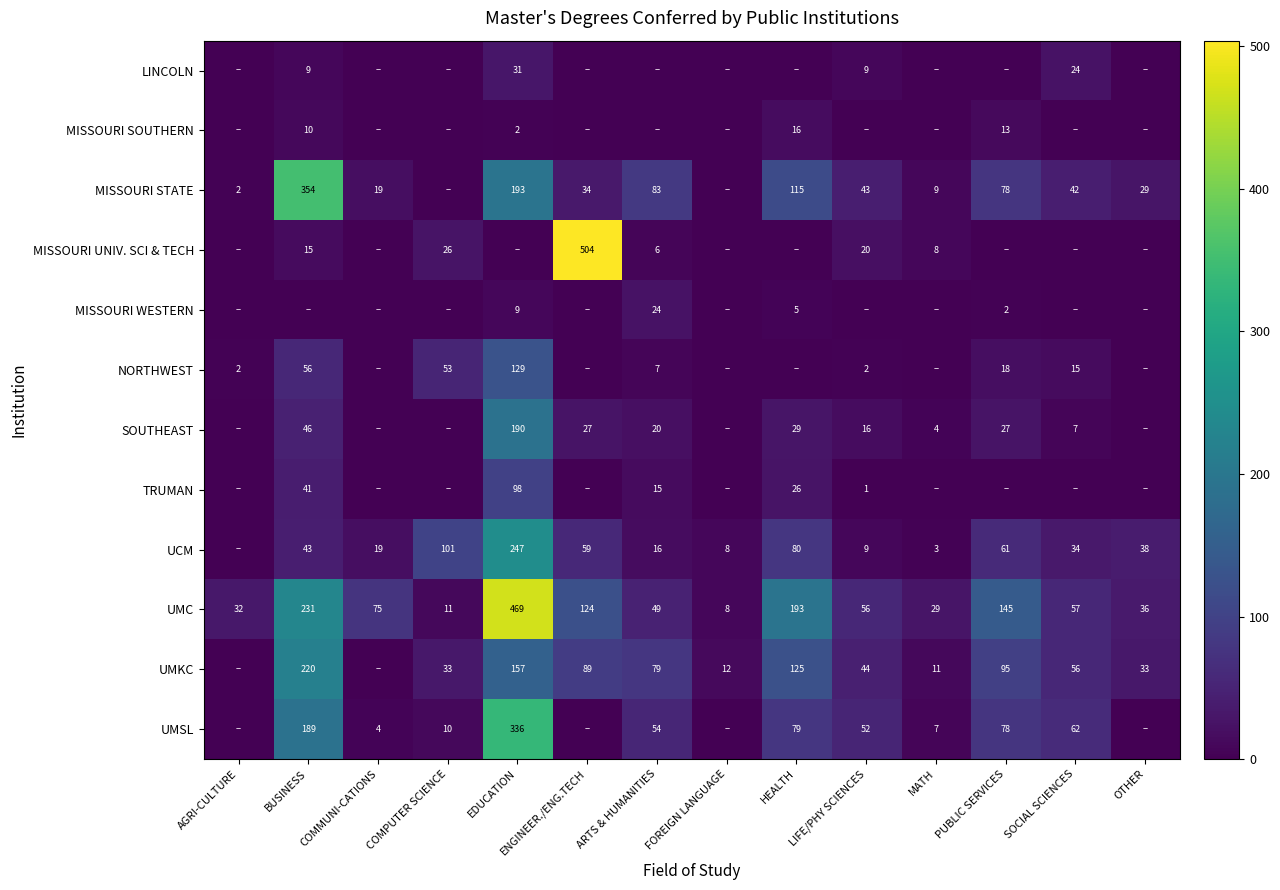

What is the difference between the UCM values at COMPUTER SCIENCE and ENGINEER./ENG.TECH?

42